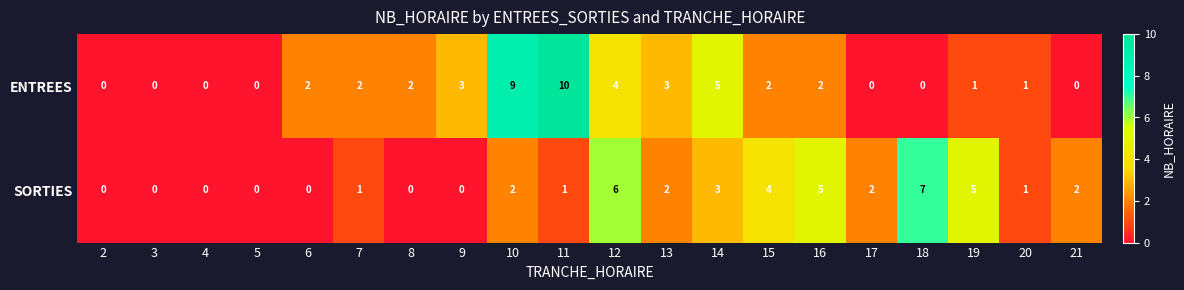

What is the maximum value shown in the chart?

10